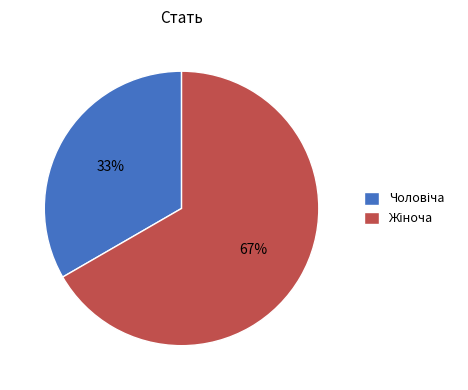

Is there any slice that represents more than half of the pie?

Yes